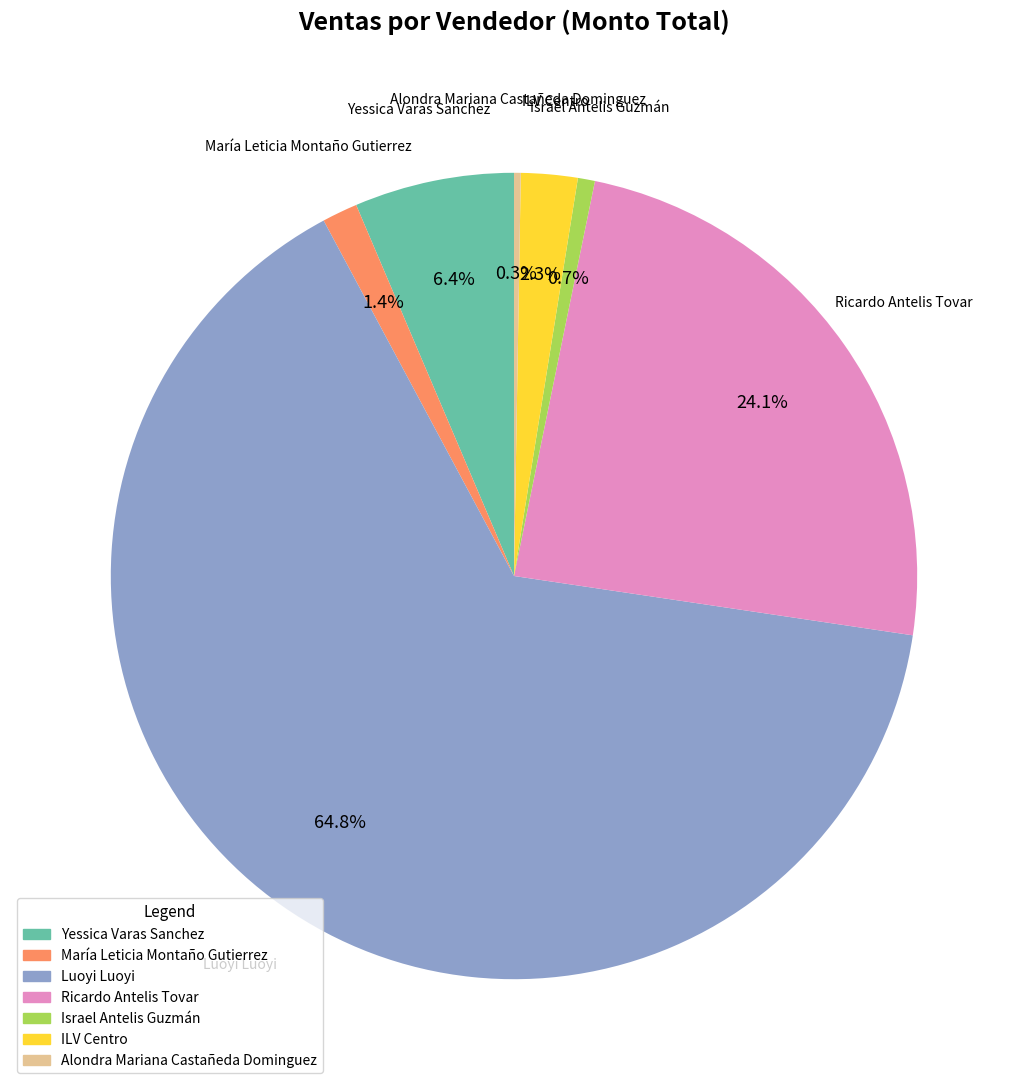

What is the majority slice?

Luoyi Luoyi